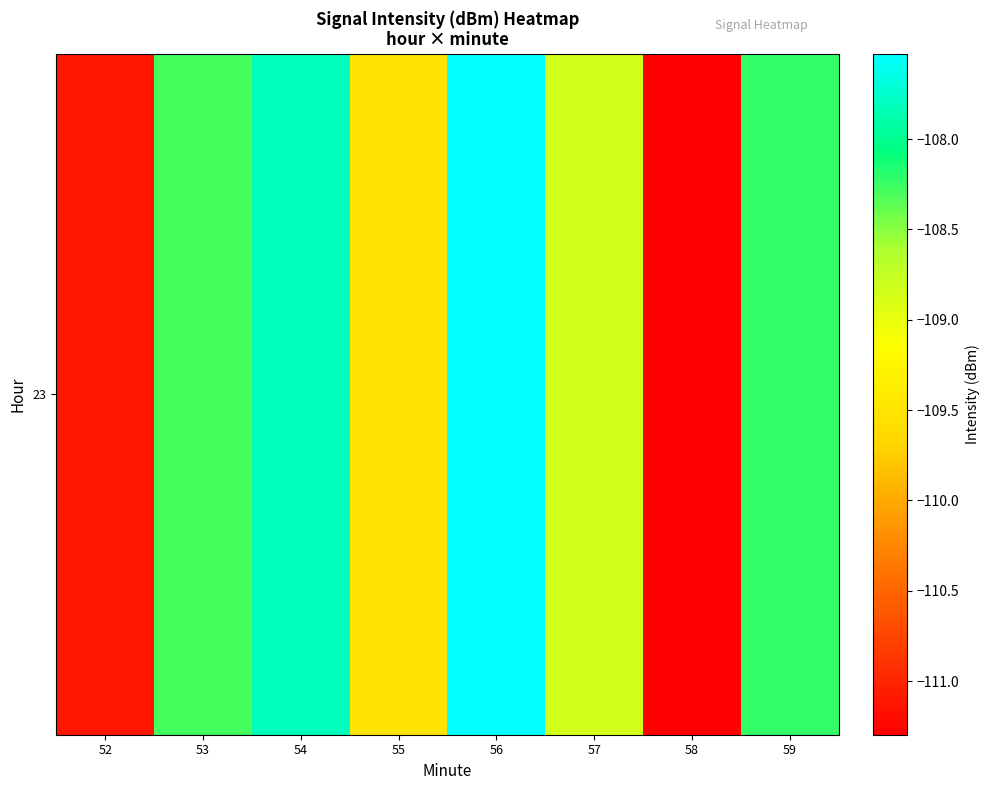

What is the change in value from 55 to 57?

+0.7